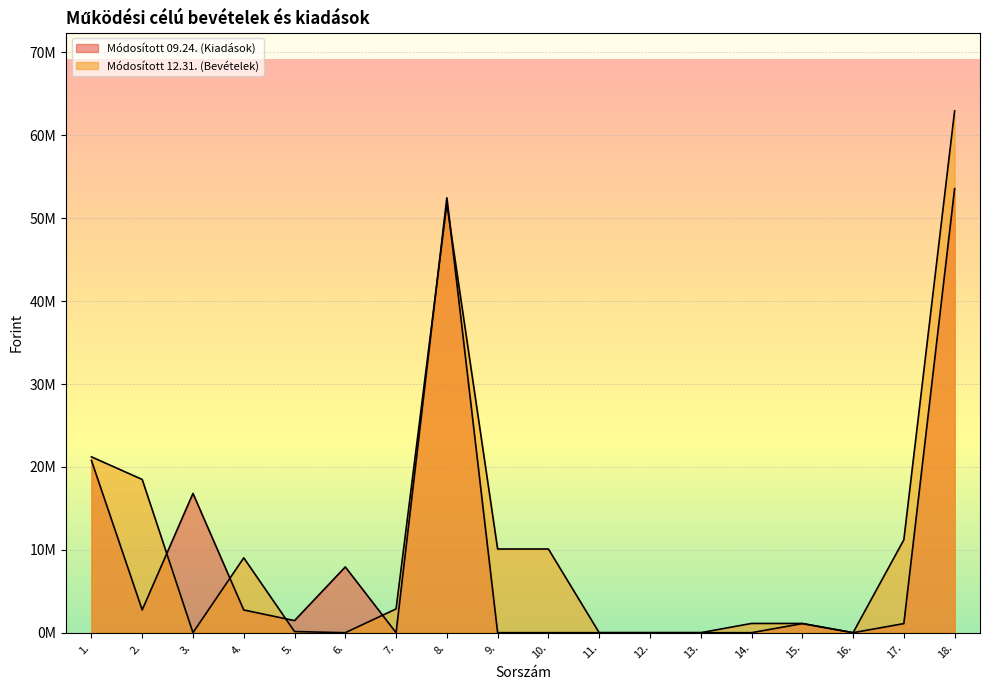

Reading right to left, extract all data points from this chart.

Módosított 09.24. (Kiadások): 53563456	1098189	0	1098189	0	0	0	0	0	0	52465267	0	7932578	1456529	2742000	16802052	2748262	20783846
Módosított 12.31. (Bevételek): 62943654	11211115	0	1115666	1115666	0	0	0	10095449	10095449	51732539	2867563	0	136000	9029098	0	18487113	21212765